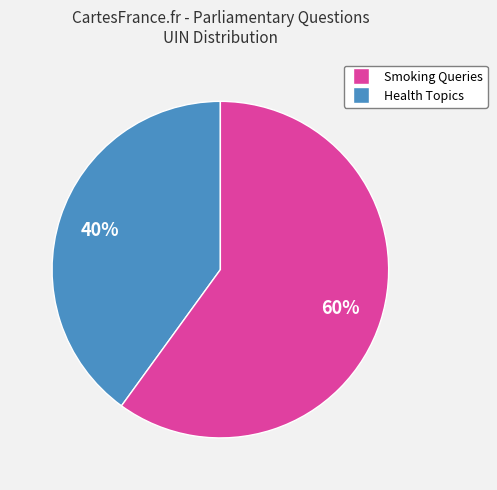

To the nearest percent, what is the difference between the largest and smallest slice percentages?

20%